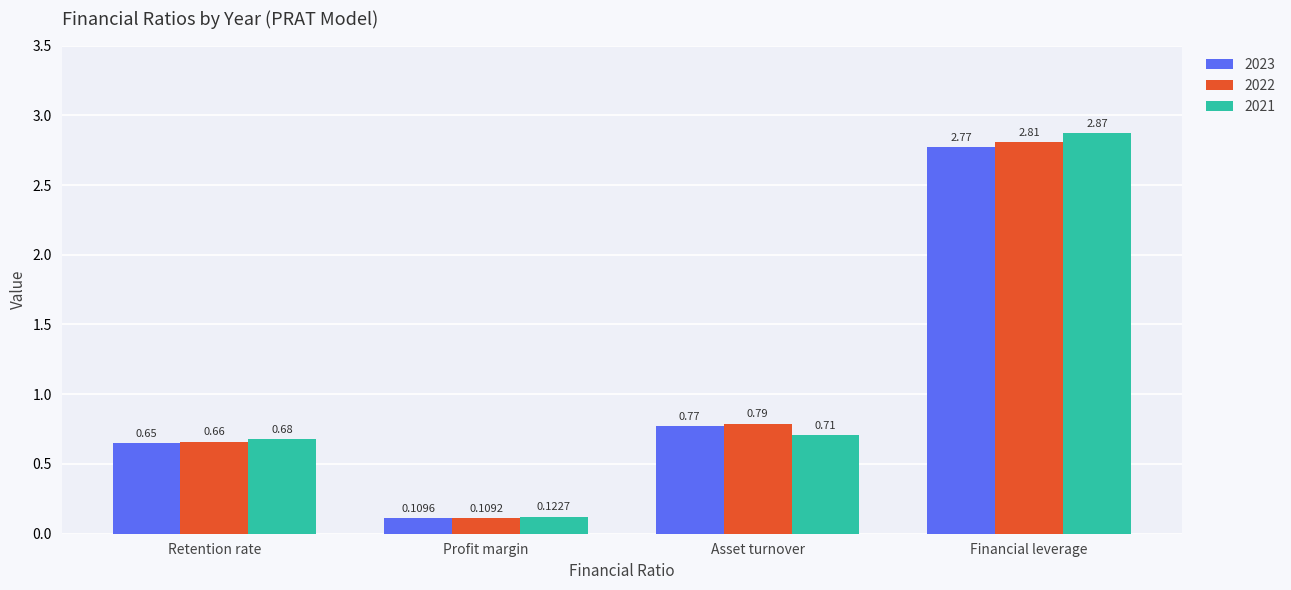

Which category has the highest value across all series?

Financial leverage